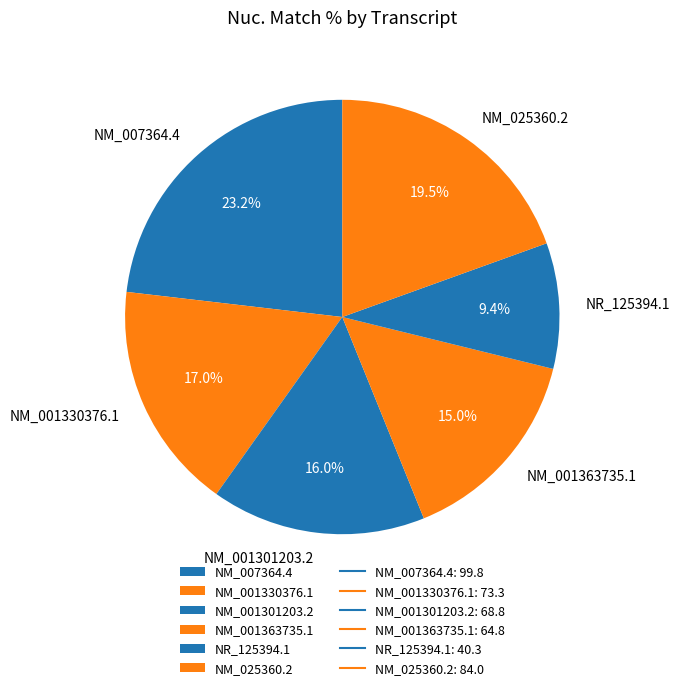

How many slices are in this pie chart?

6